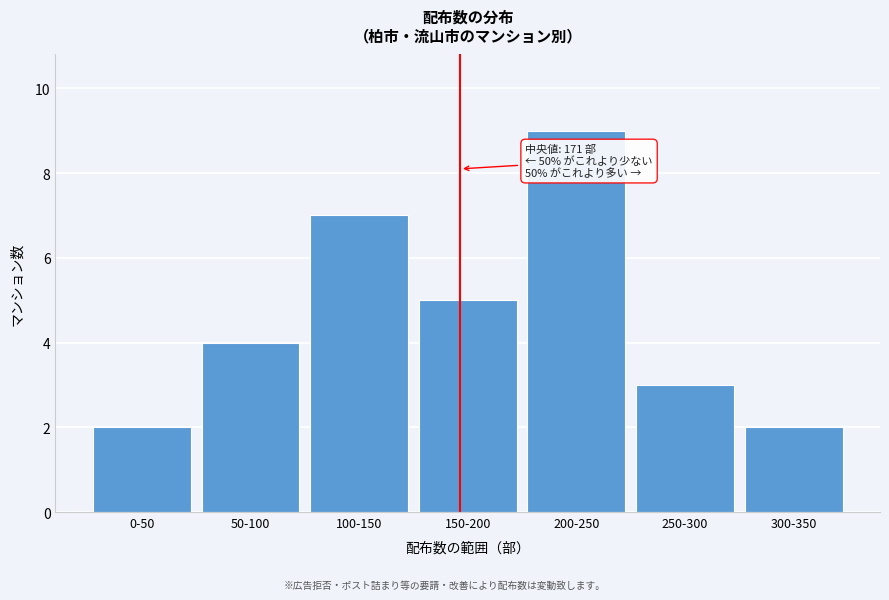

Reading right to left, what are all the values shown in this chart?

2	3	9	5	7	4	2